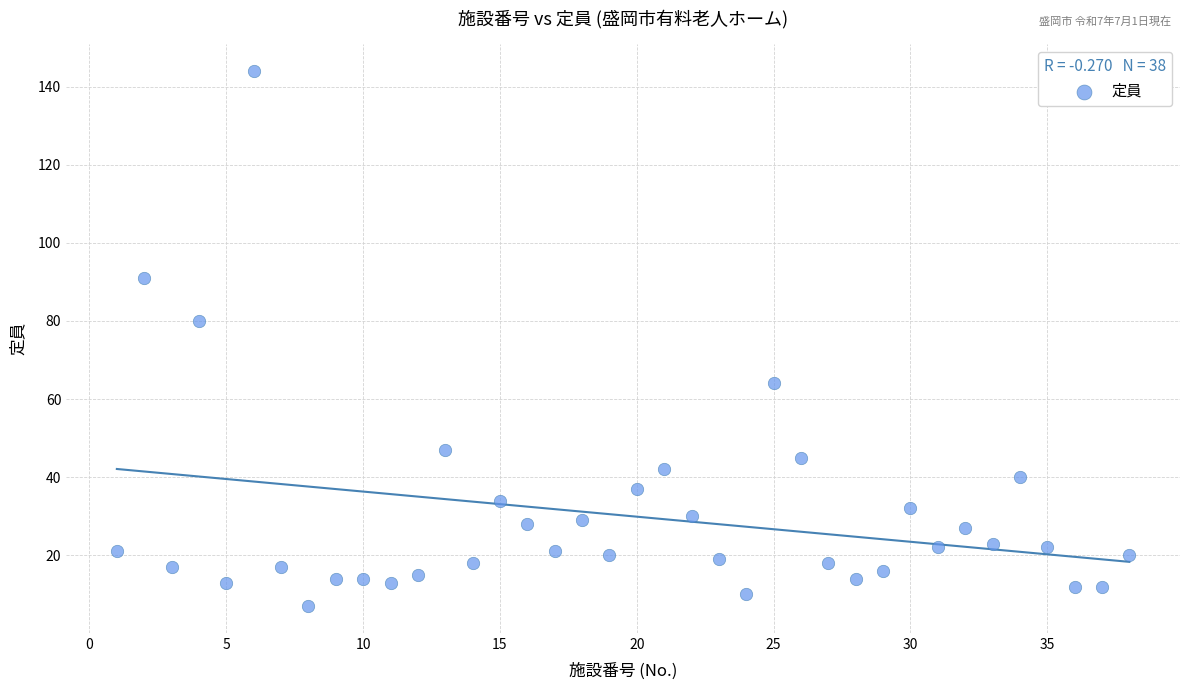

What Y value in the scatter plot is closest to 75?

80